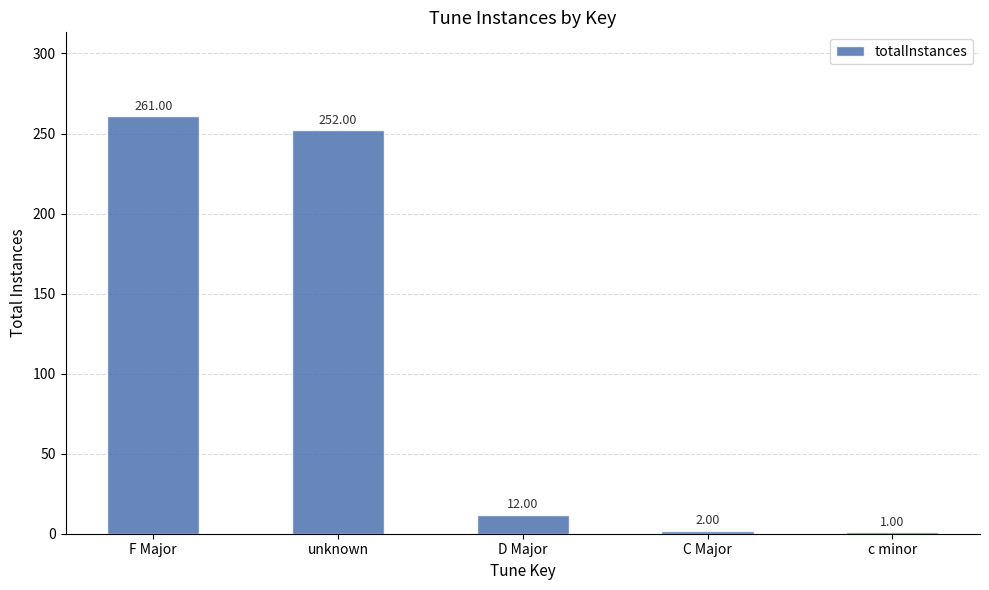

What is the sum of the values at F Major and unknown?

513